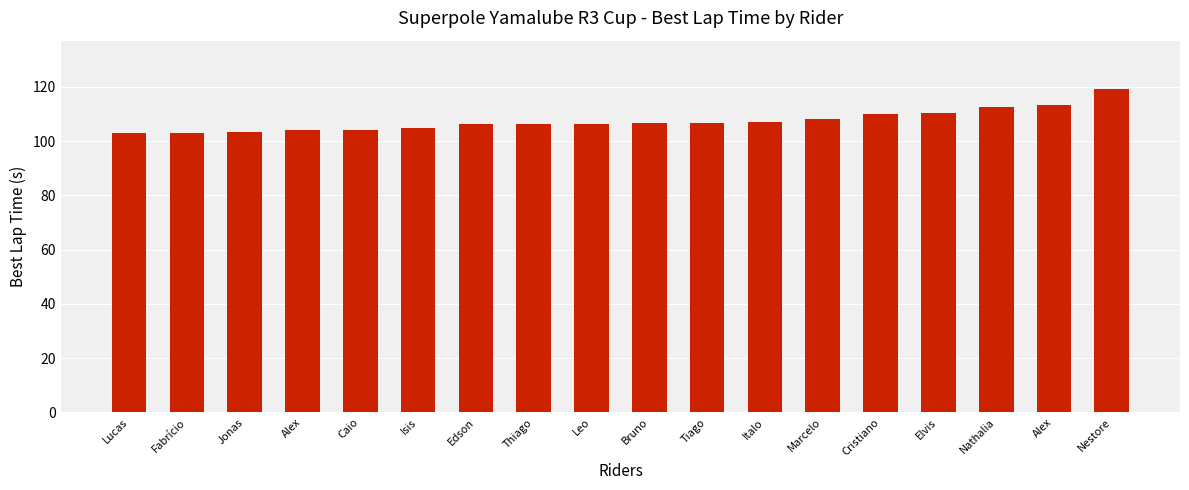

List the labels in order of value, largest first.

Nestore, Alex, Nathalia, Elvis, Cristiano, Marcelo, Italo, Tiago, Bruno, Leo, Thiago, Edson, Isis, Caio, Alex, Jonas, Fabrício, Lucas